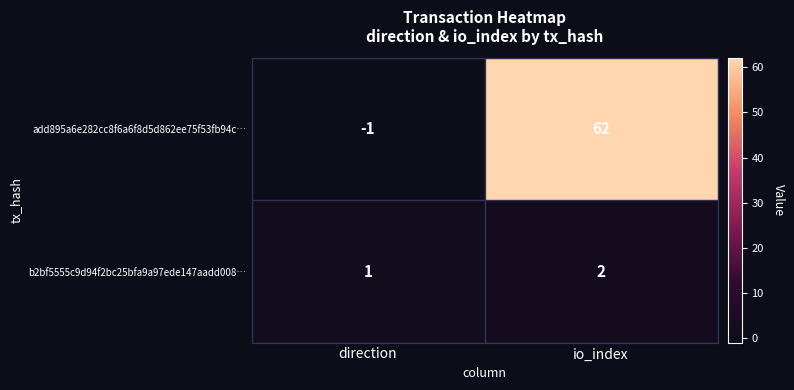

Which series changed the most between direction and io_index?

add895a6e282cc8f6a6f8d5d862ee75f53fb94c…